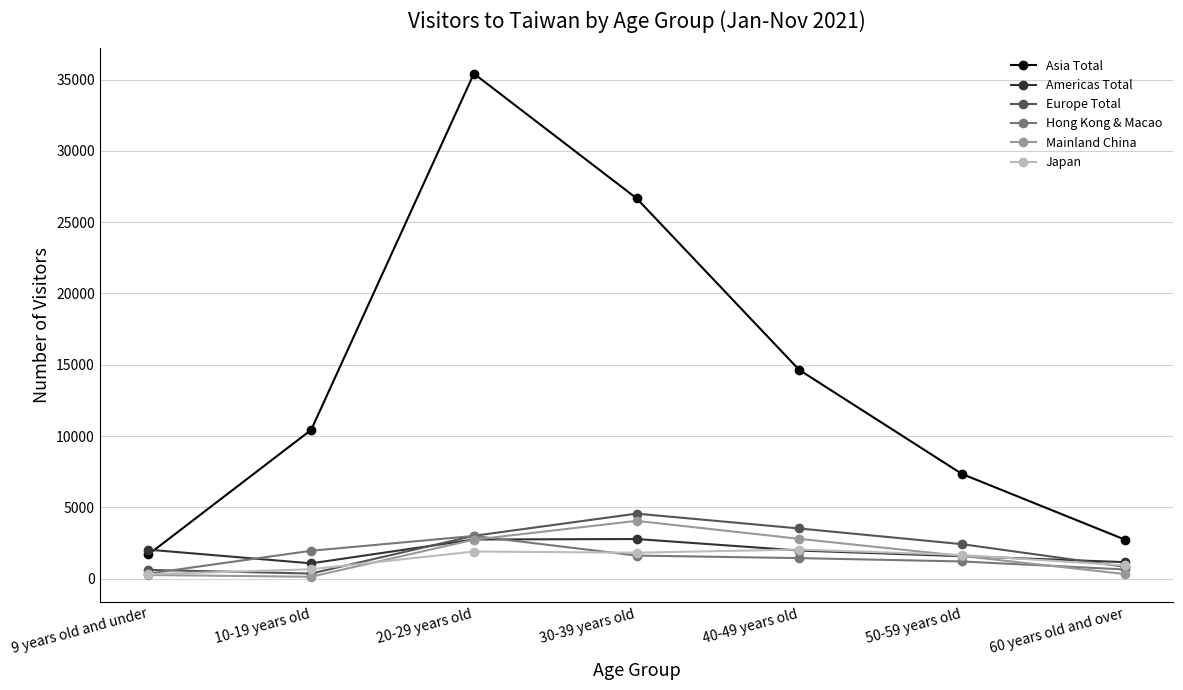

At how many categories does at least one series exceed 9591?

4